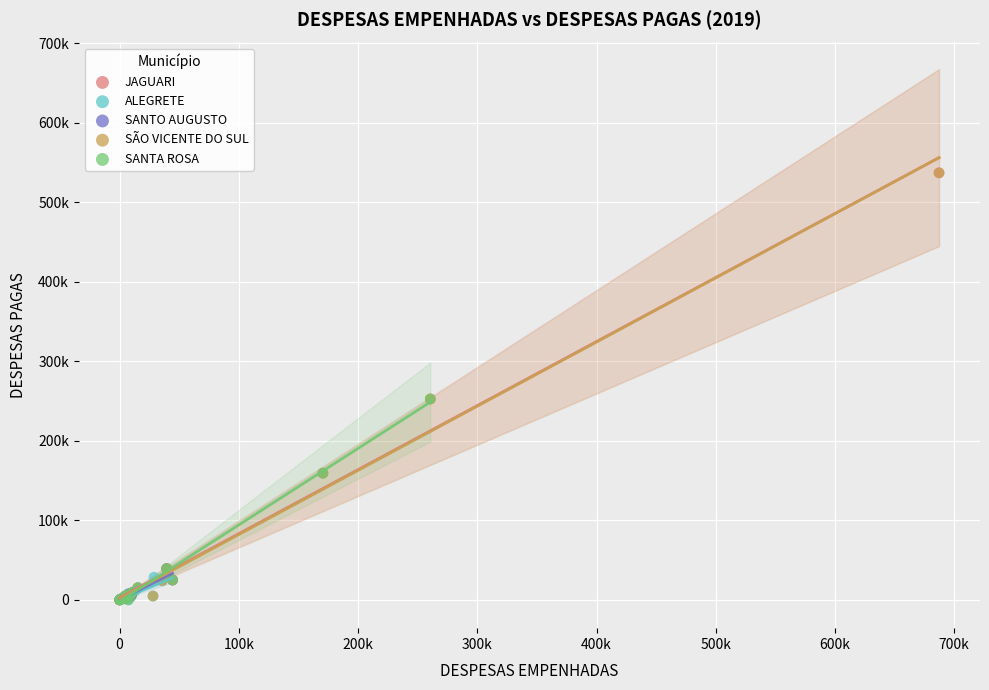

What are all the series names shown in the legend?

JAGUARI, ALEGRETE, SANTO AUGUSTO, SÃO VICENTE DO SUL, SANTA ROSA